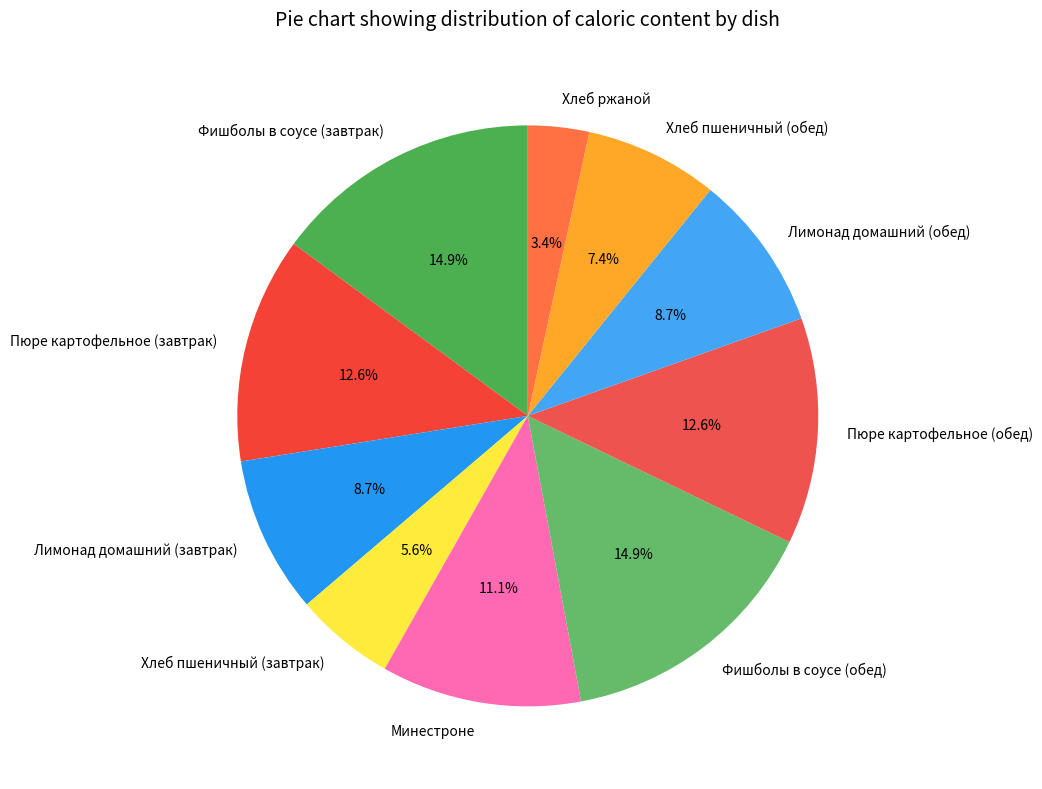

What percentage is the Хлеб пшеничный (обед) slice, to the nearest percent?

7%